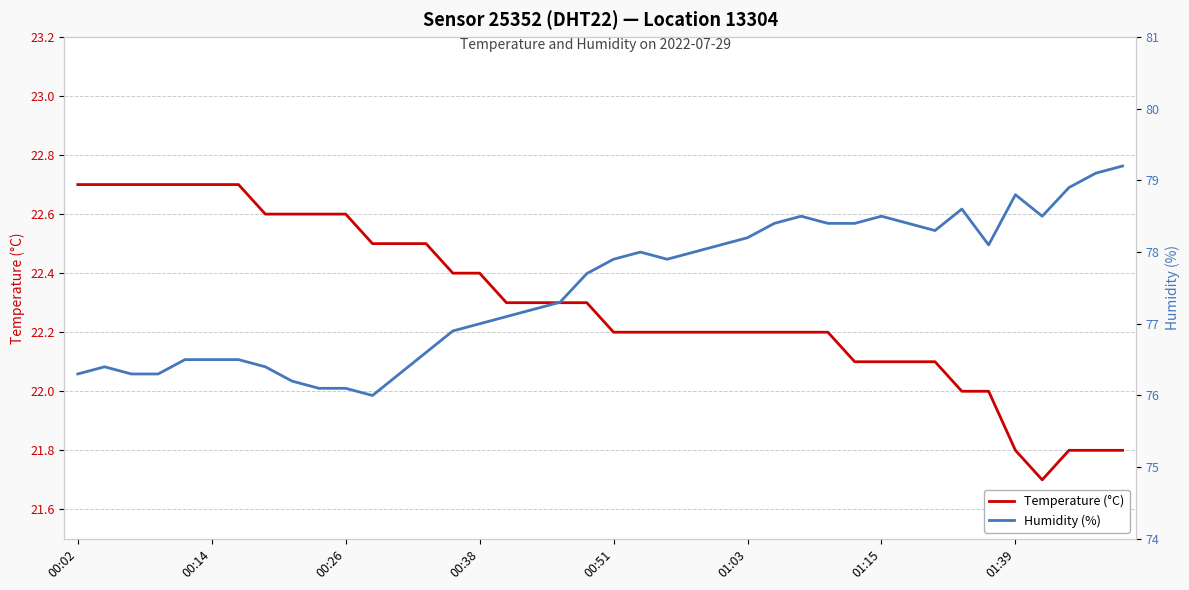

What is the difference between the maximum and minimum values in the Humidity (%) series?

3.2